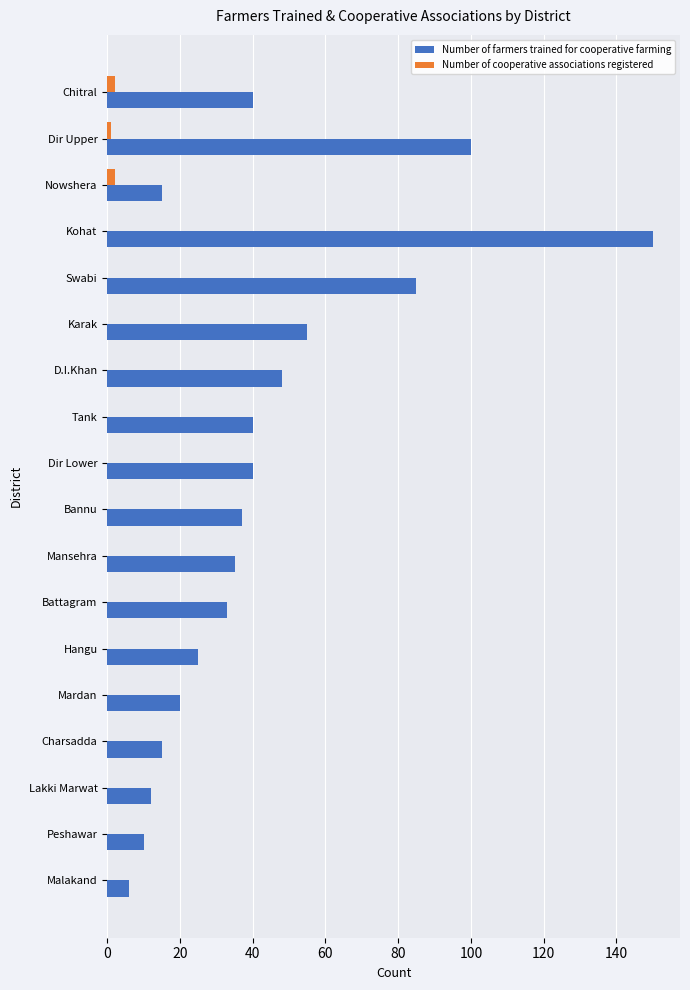

At which category is the sum across all series the highest?

Kohat